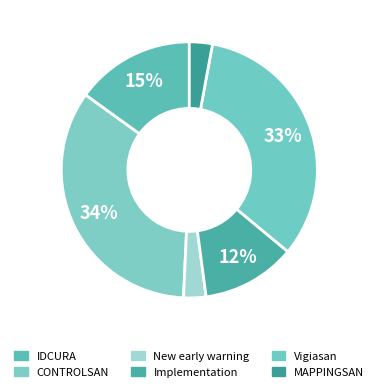

How many segments does this pie chart have?

6